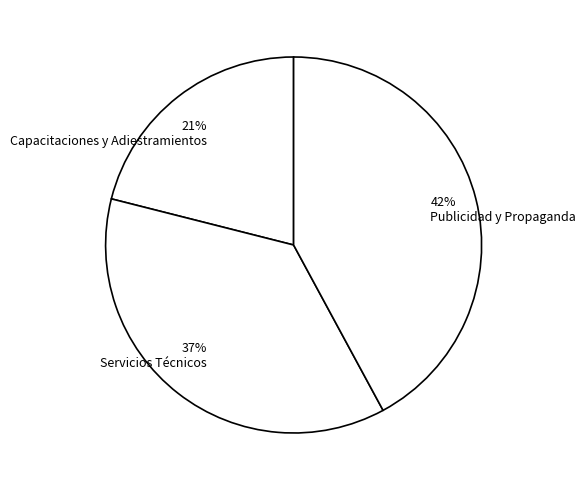

To the nearest percent, what is the combined percentage of Capacitaciones y Adiestramientos and Servicios Técnicos?

58%